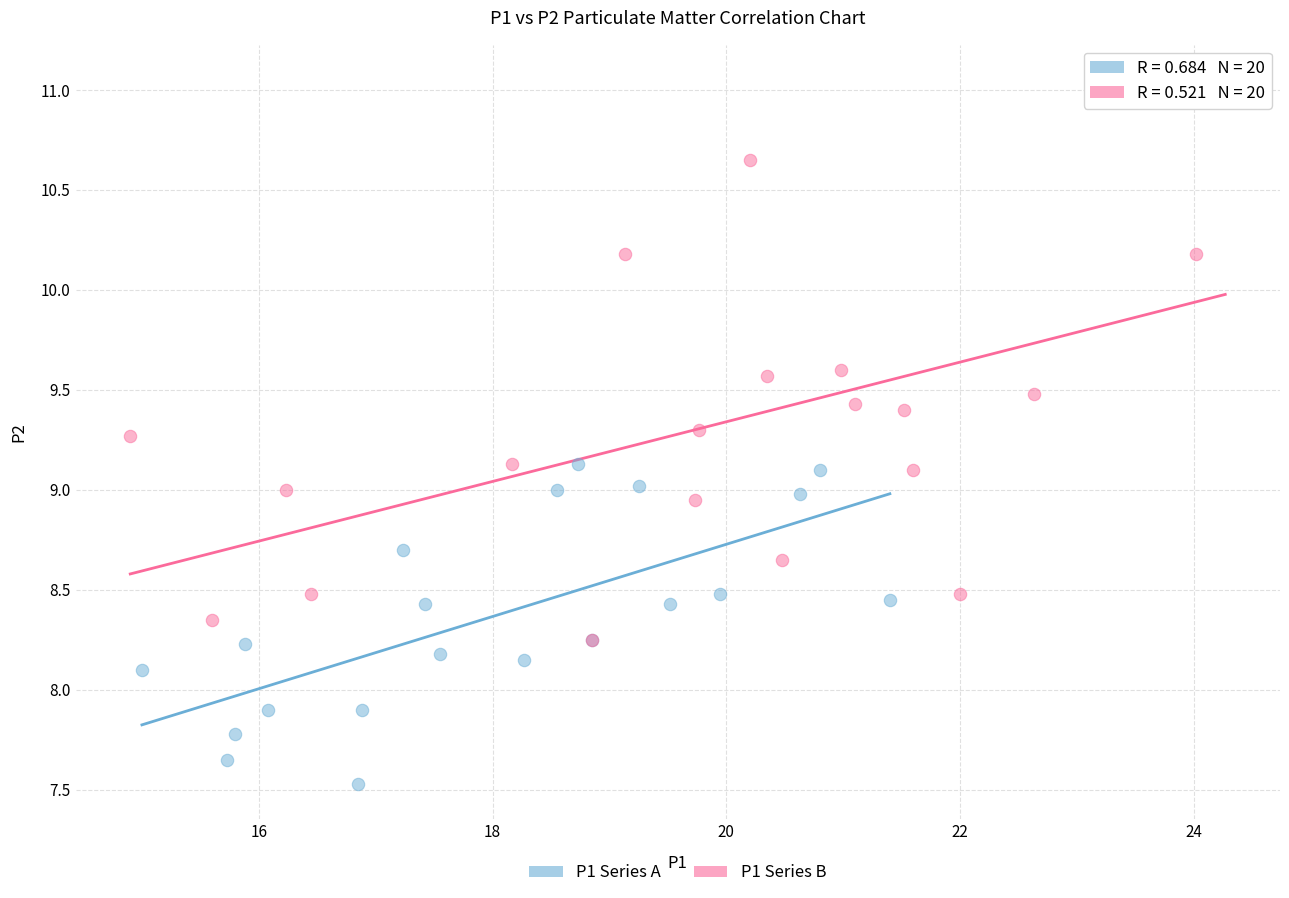

Which series contains the lowest Y value?

P1 Series A